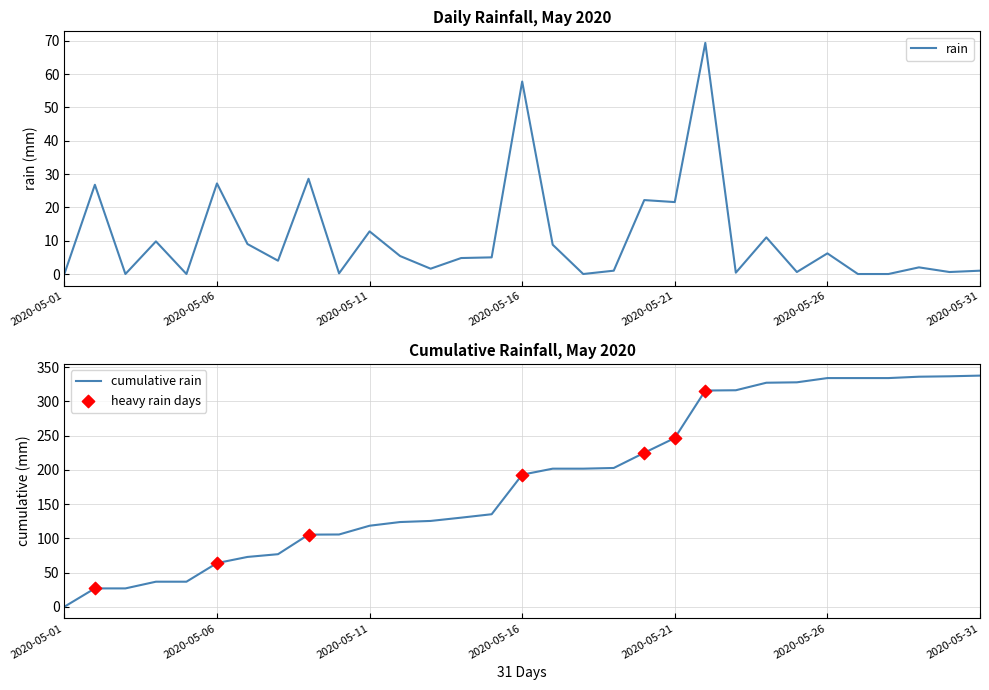

Between 2020-05-25 and 2020-05-16, which is larger?

2020-05-16